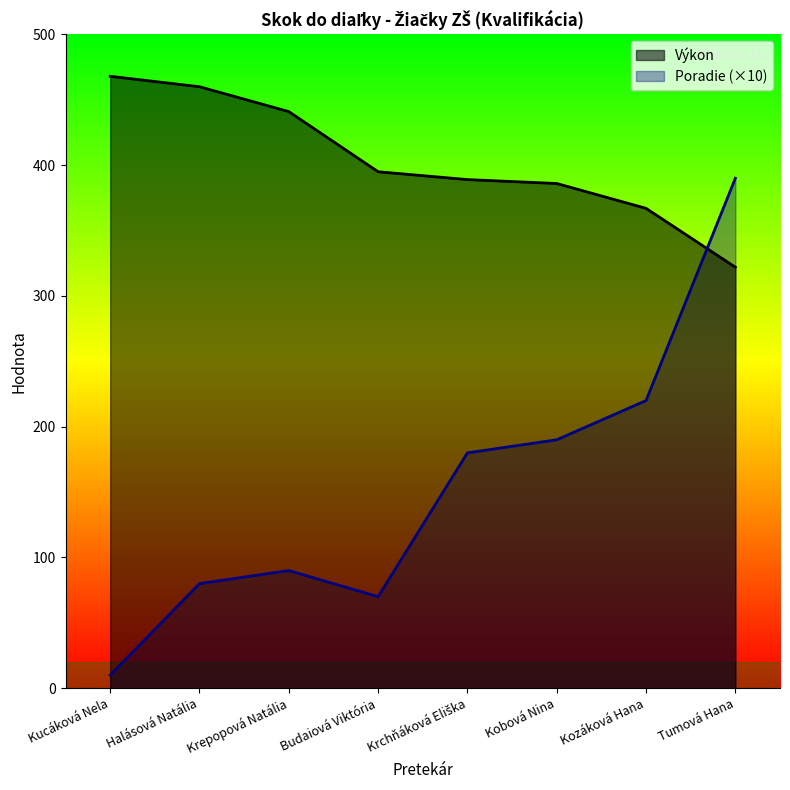

What is the difference between the second highest and minimum values in the Výkon series?

138